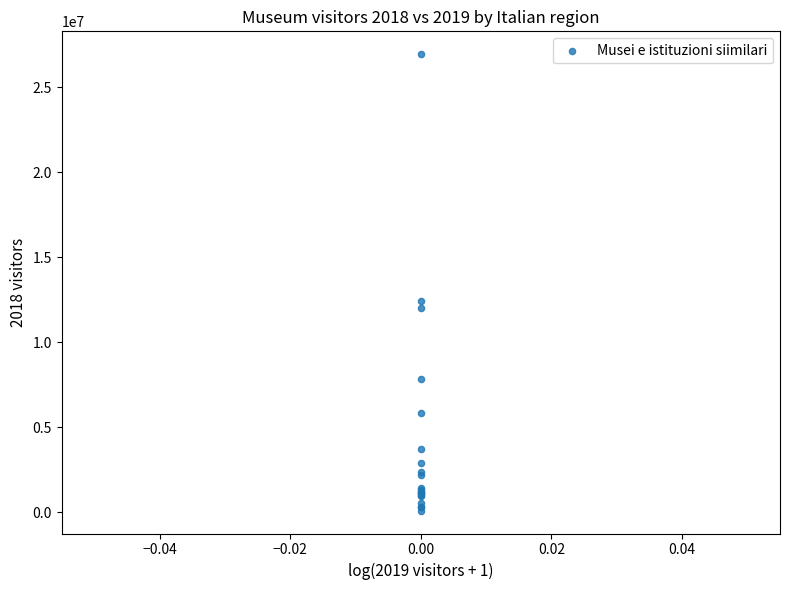

What Y value in the scatter plot is closest to 13516984?

12440980